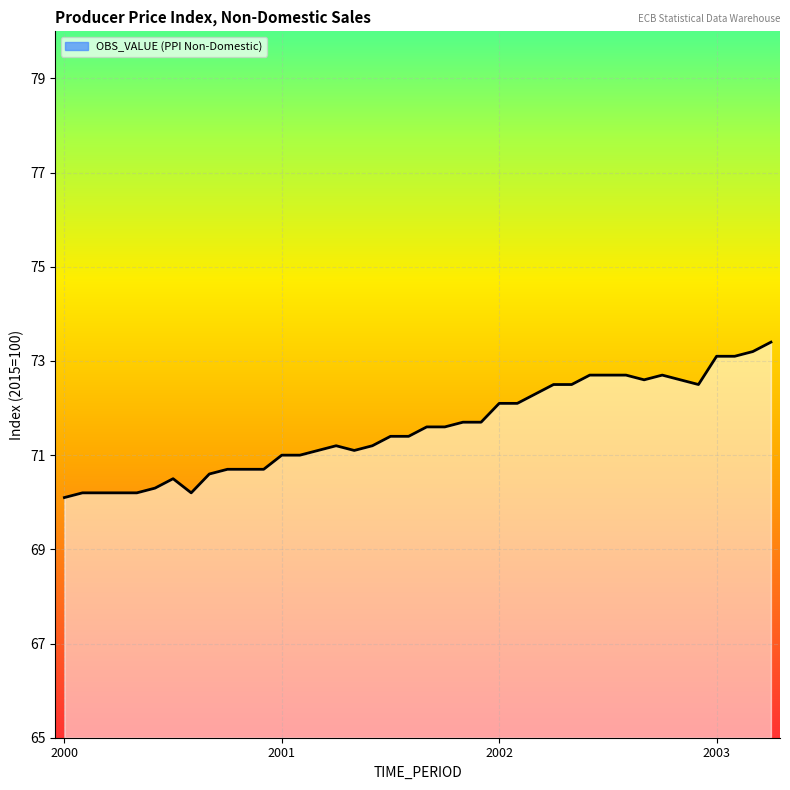

True or false: the data shows 71.0 at 2001.

True